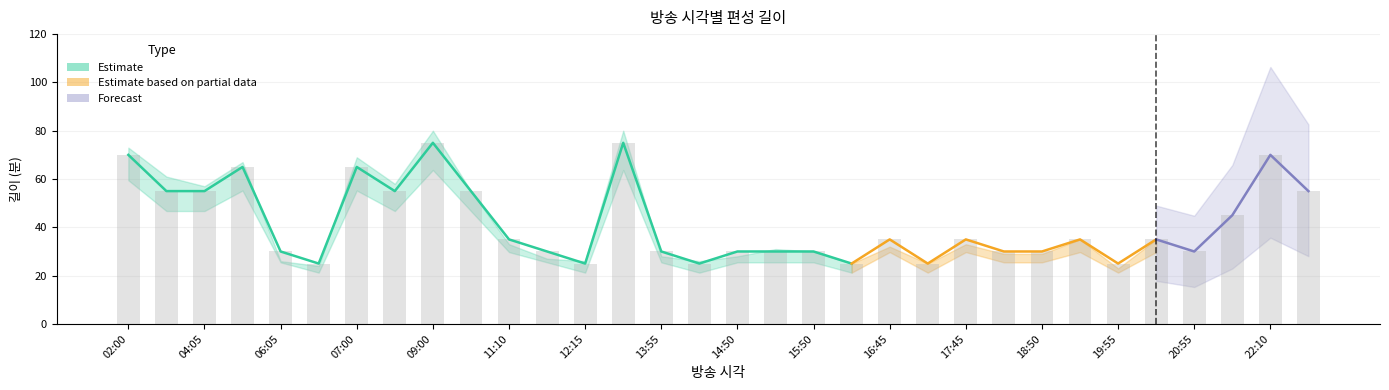

The 길이 series shows 70 at 22:10. True or false?

True